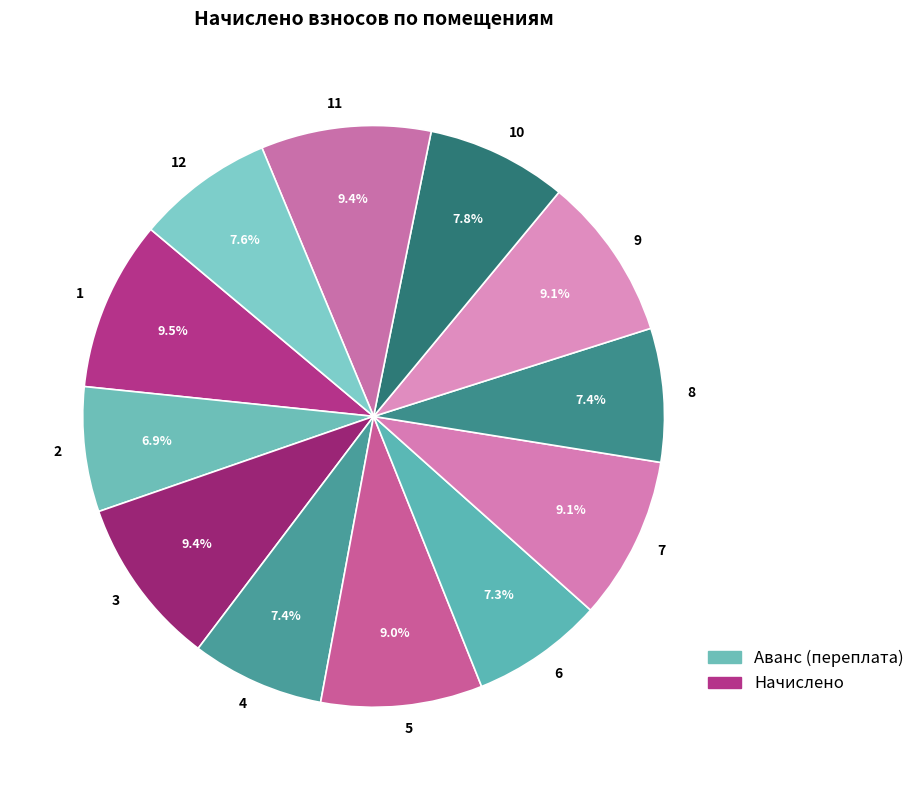

To the nearest percent, what is the difference between the 11 and 4 slice percentages?

2%